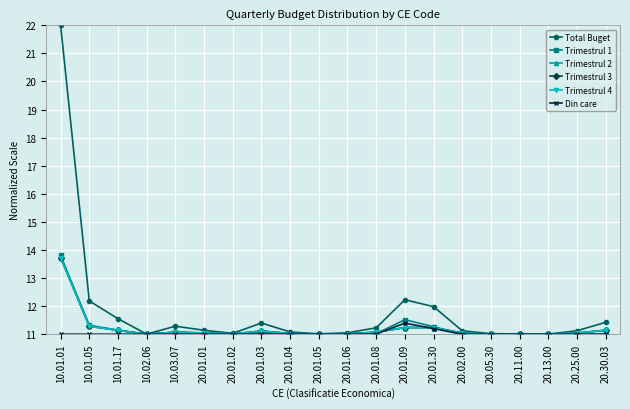

What is the greatest value displayed?

22.0